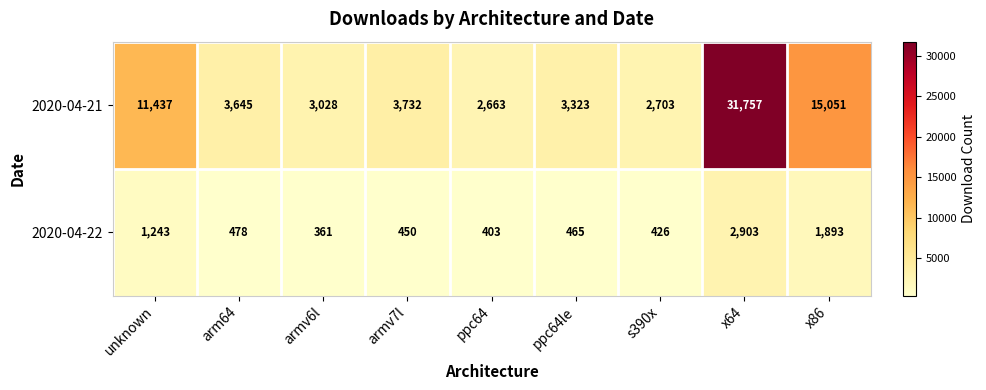

At how many categories does at least one series exceed 14368?

2